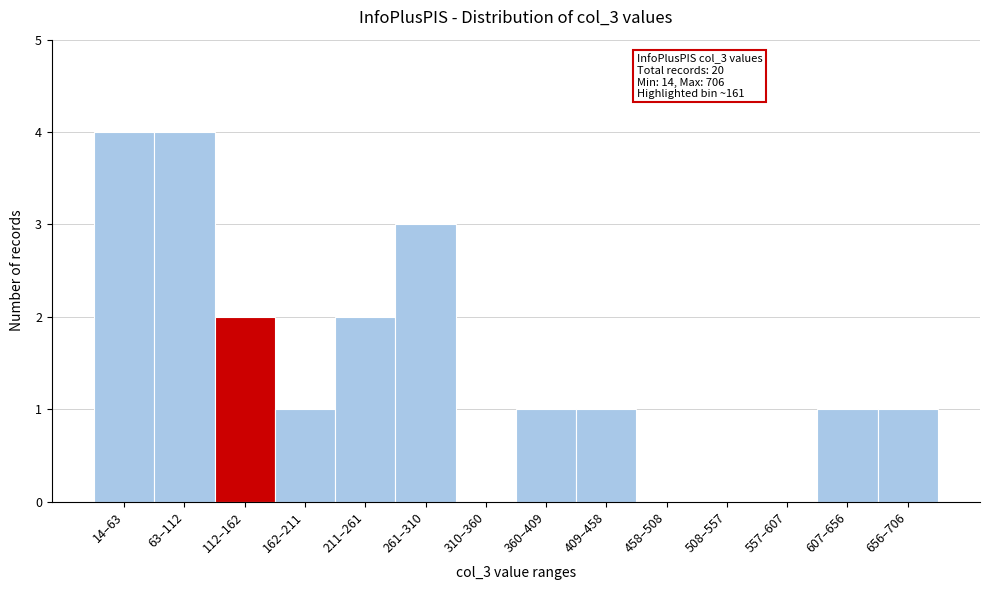

Reading left to right, list all the values displayed in this chart.

14–63=4	63–112=4	112–162=2	162–211=1	211–261=2	261–310=3	310–360=0	360–409=1	409–458=1	458–508=0	508–557=0	557–607=0	607–656=1	656–706=1